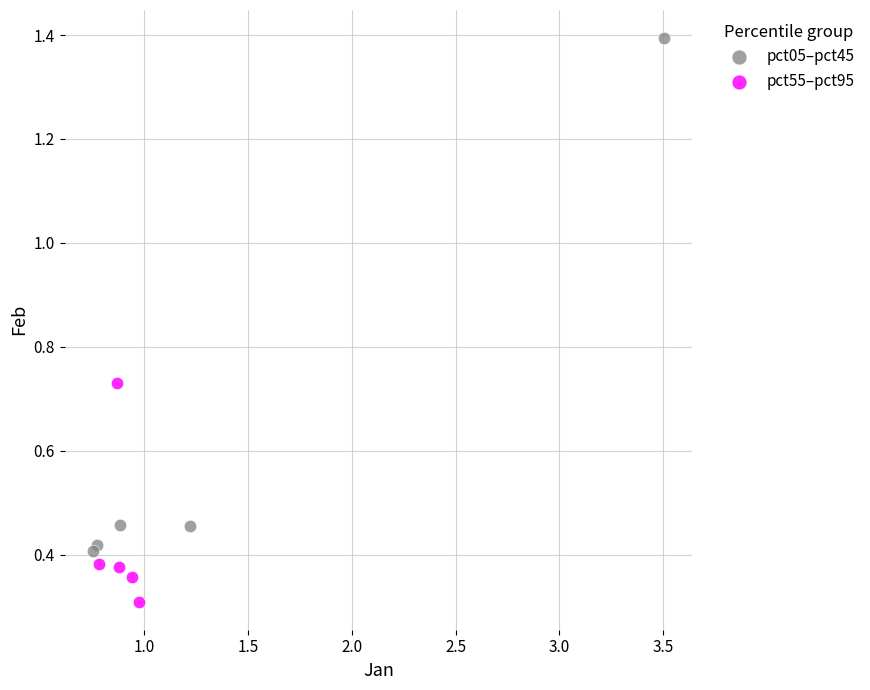

Which series contains the highest Y value?

pct05–pct45